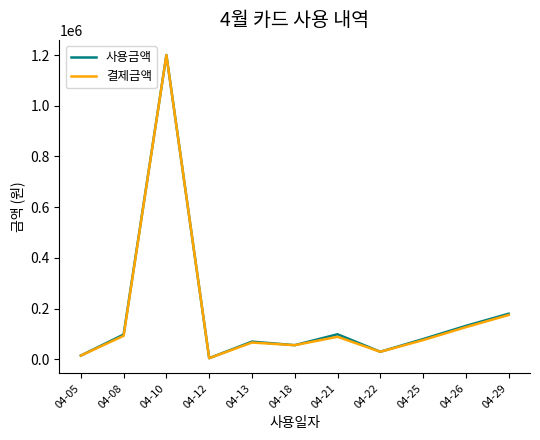

At how many categories does at least one series exceed 1176903?

1